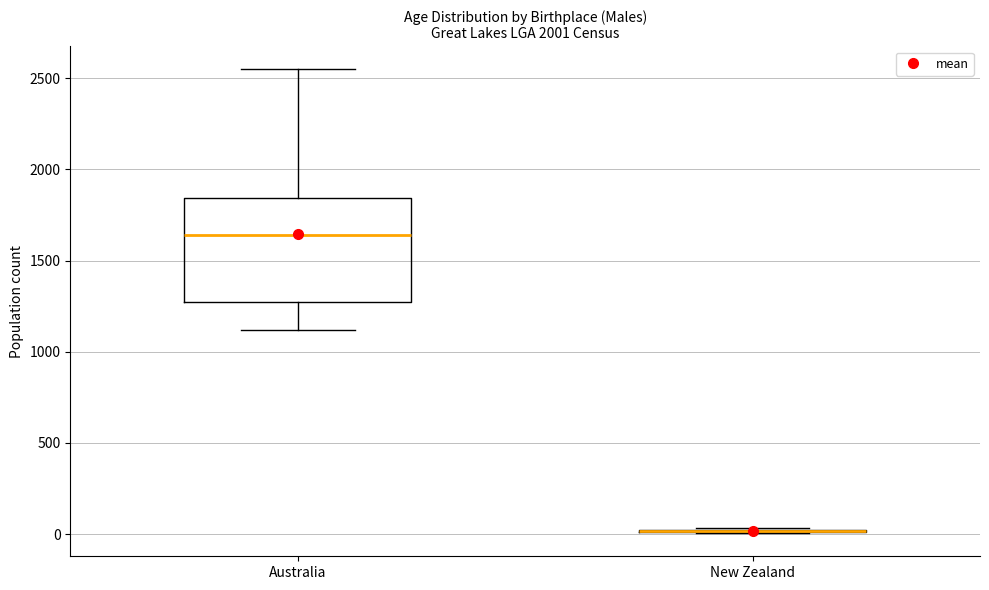

Reading left to right, read every box against the y-axis: the position of its median line, the range the box covers, and the ends of its whiskers. The values are not printed on the chart, so give them approximately, as read against the axis.

Australia: median 1650, box 1250 to 1850, whiskers 1100 to 2550
New Zealand: box collapsed to a line at 0, whiskers 0 to 50